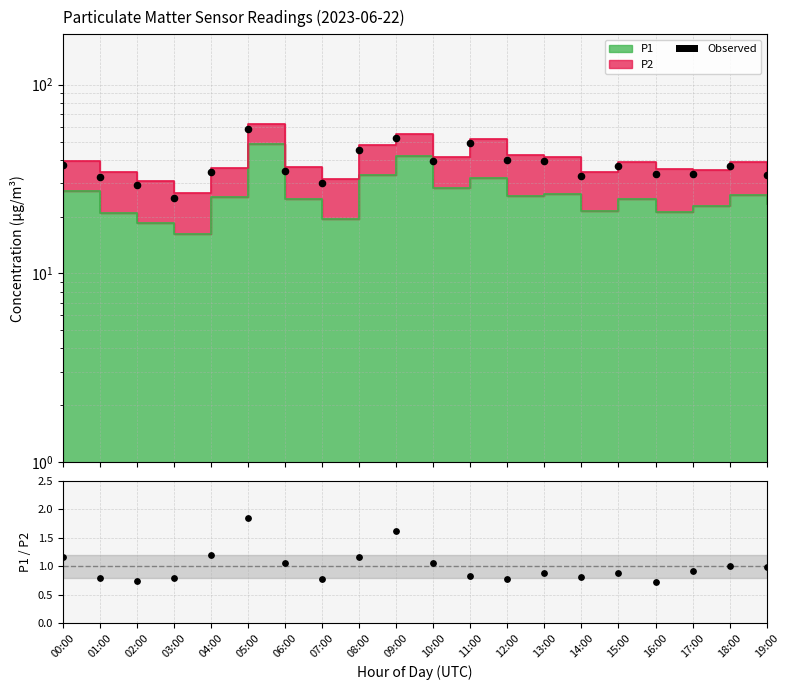

Which series has the largest Y range (max minus min)?

Observed